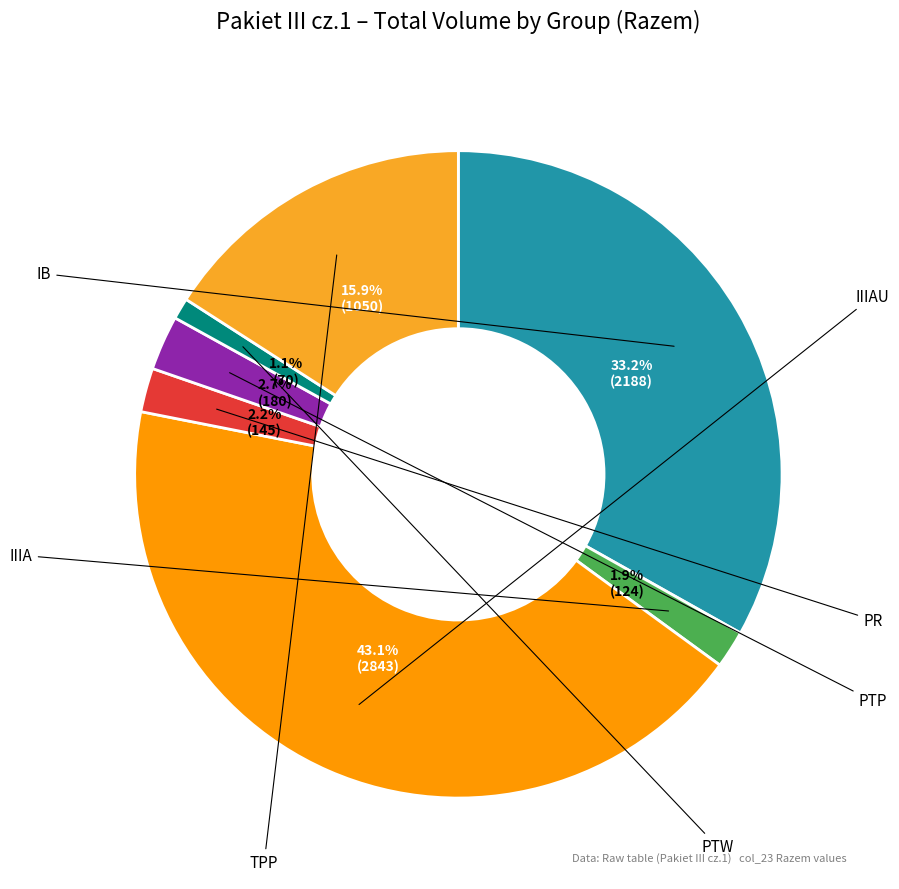

Which category has the biggest portion of the pie?

IIIAU